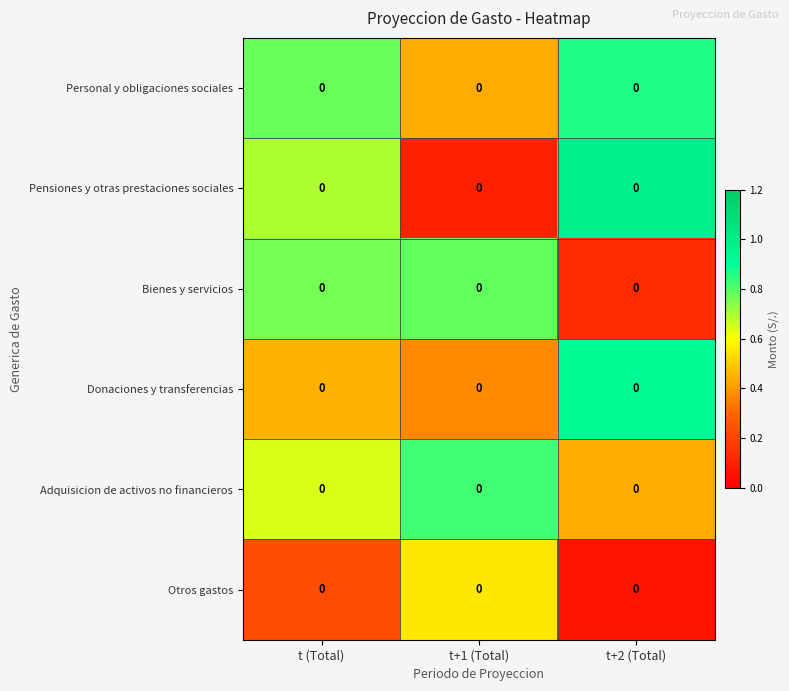

Reading left to right, transcribe all the data shown in this chart.

Personal y obligaciones sociales: t (Total)=0.0	t+1 (Total)=0.0	t+2 (Total)=0.0
Pensiones y otras prestaciones sociales: t (Total)=0.0	t+1 (Total)=0.0	t+2 (Total)=0.0
Bienes y servicios: t (Total)=0.0	t+1 (Total)=0.0	t+2 (Total)=0.0
Donaciones y transferencias: t (Total)=0.0	t+1 (Total)=0.0	t+2 (Total)=0.0
Adquisicion de activos no financieros: t (Total)=0.0	t+1 (Total)=0.0	t+2 (Total)=0.0
Otros gastos: t (Total)=0.0	t+1 (Total)=0.0	t+2 (Total)=0.0